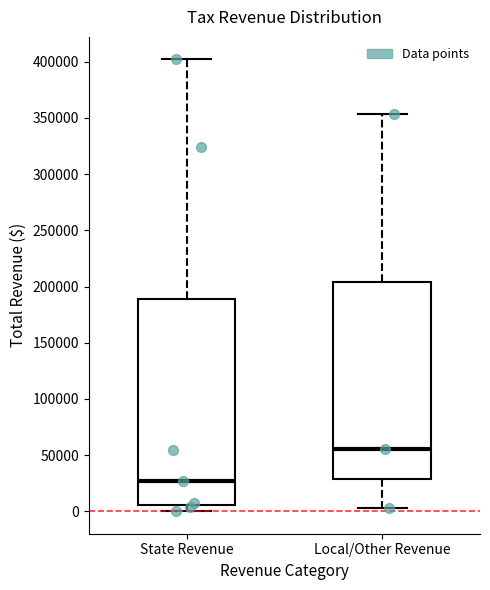

Reading left to right, read every box against the y-axis: the position of its median line, the range the box covers, and the ends of its whiskers. The values are not printed on the chart, so give them approximately, as read against the axis.

State Revenue: median 25000, box 5000 to 190000, whiskers 0 to 400000
Local/Other Revenue: median 55000, box 30000 to 205000, whiskers 5000 to 355000